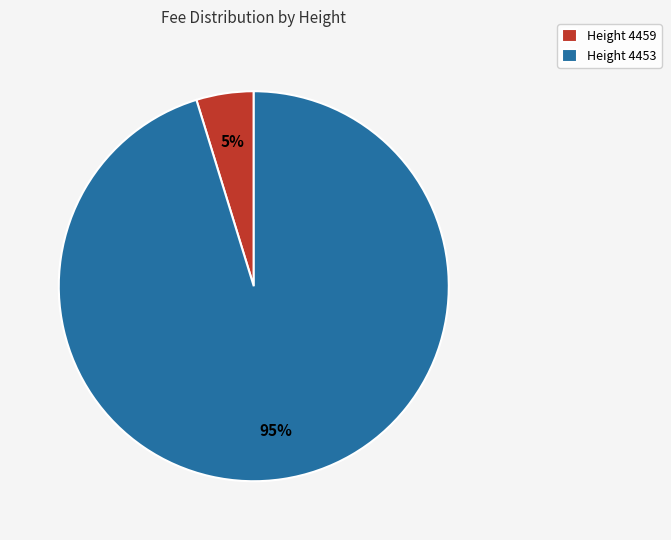

To the nearest percent, what percentage of the pie is Height 4459?

5%